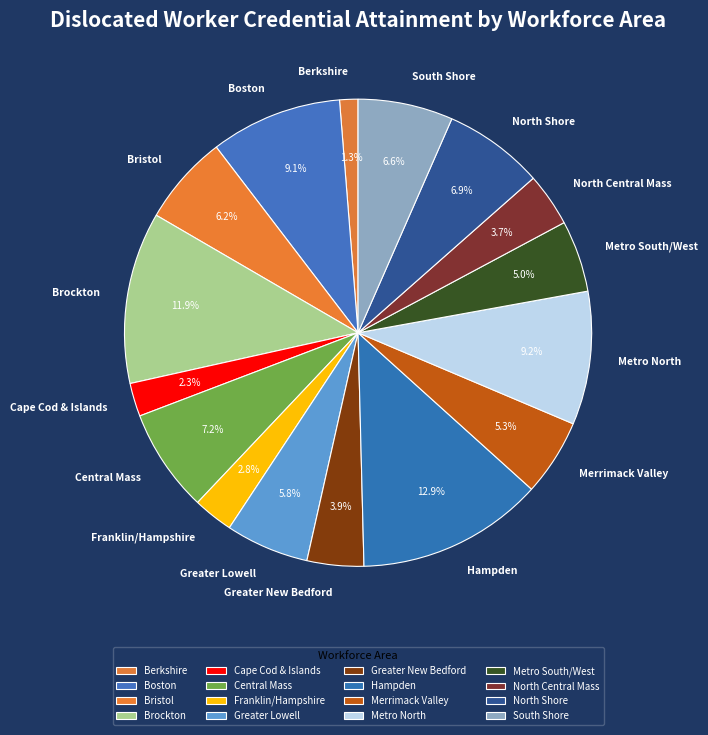

To the nearest percent, what is the difference between the Cape Cod & Islands and North Central Mass slice percentages?

1%